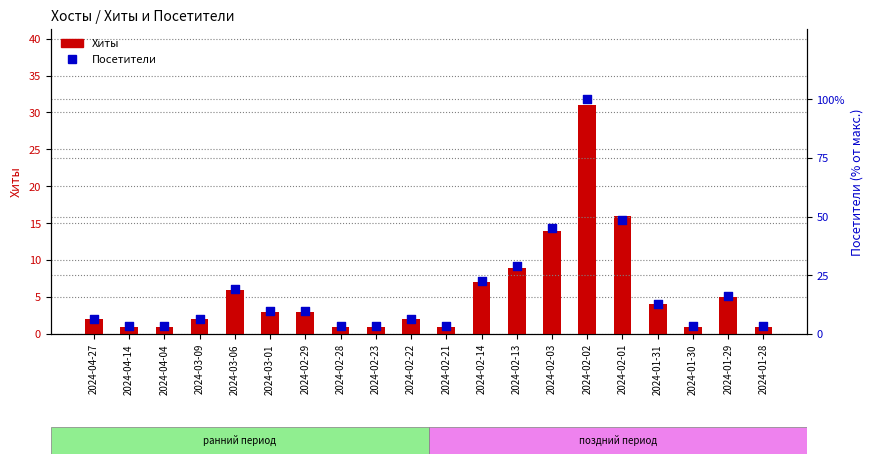

Which series has the largest total across all categories?

Посетители